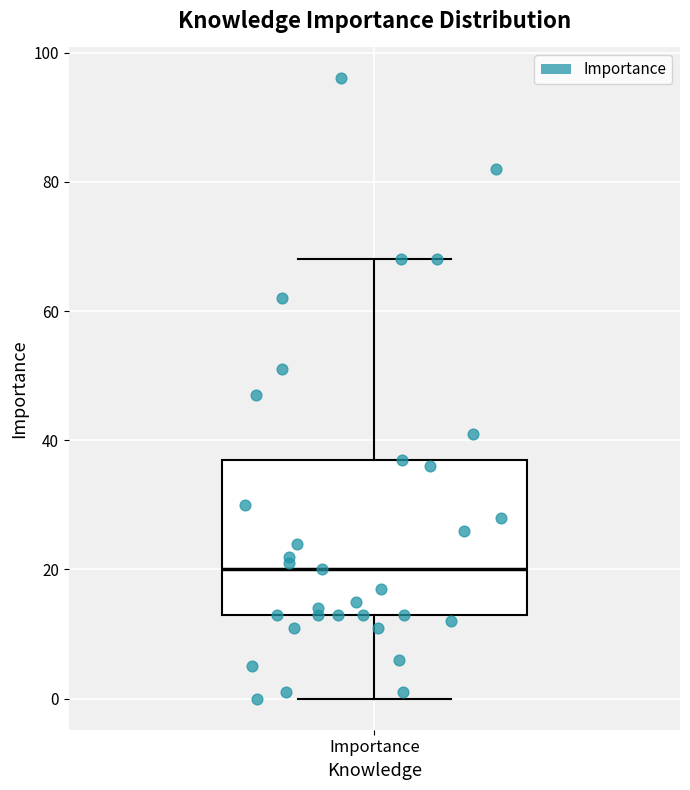

Where is the lower edge of the box for Importance on the y-axis? The values are not printed on the chart, so give them approximately, as read against the axis.

14